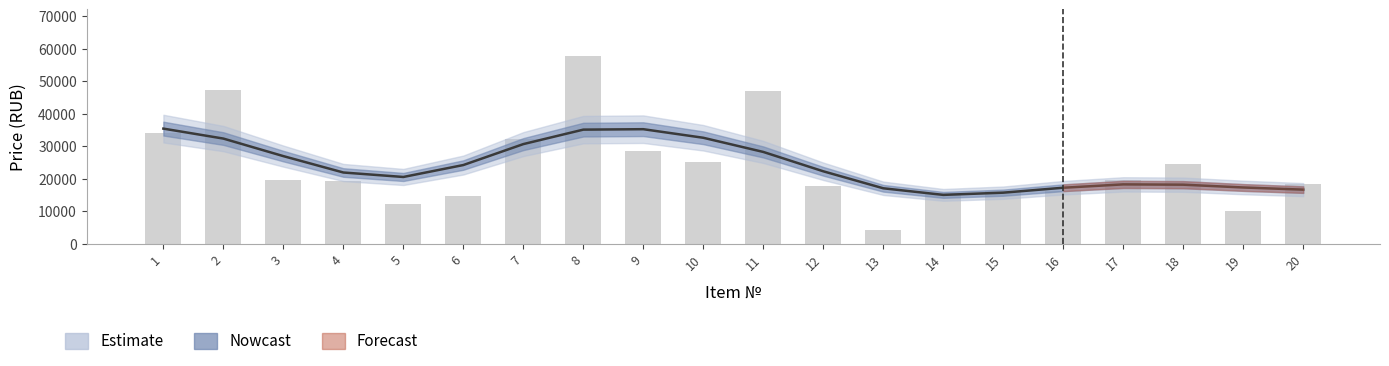

What is the change in value from 5 to 11?

+34534